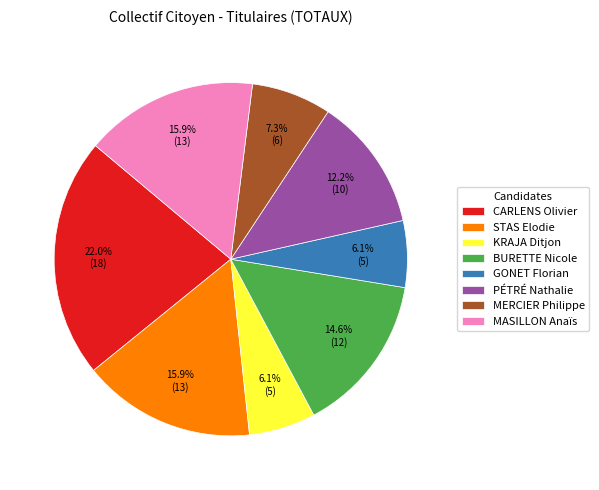

To the nearest percent, what is the difference between the CARLENS Olivier and GONET Florian slice percentages?

16%